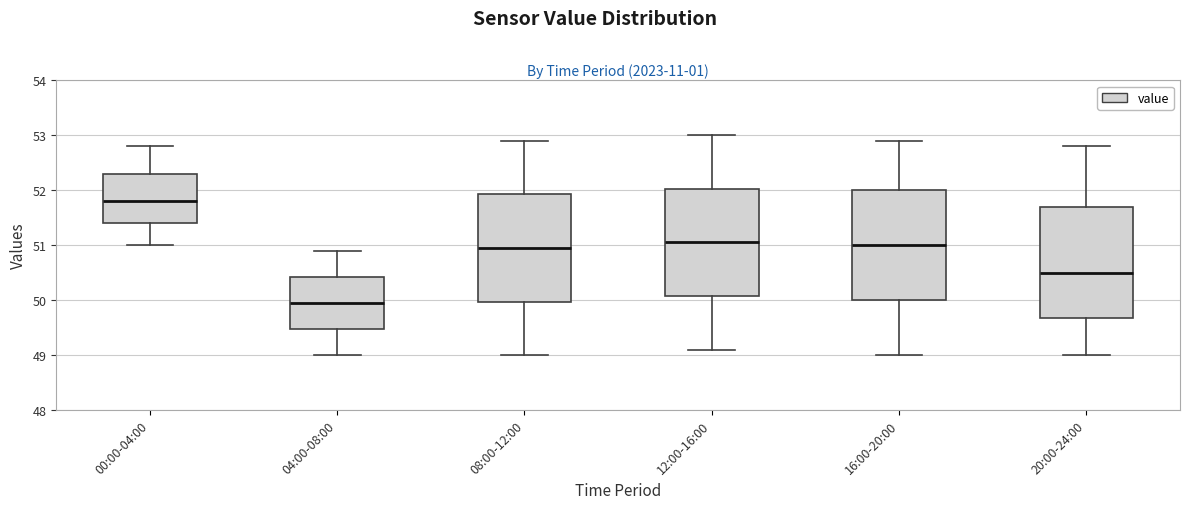

Where does the lower whisker of the box for 04:00-08:00 end on the y-axis? The values are not printed on the chart, so give them approximately, as read against the axis.

49.0